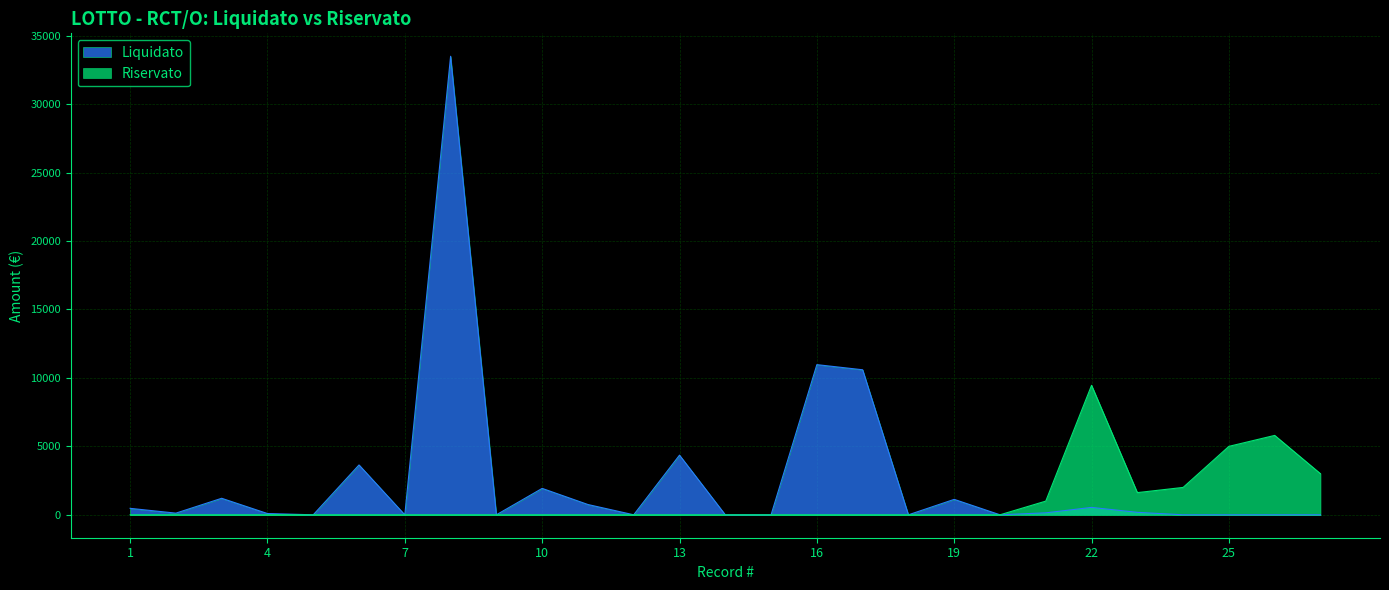

How many lines are shown in the chart?

2